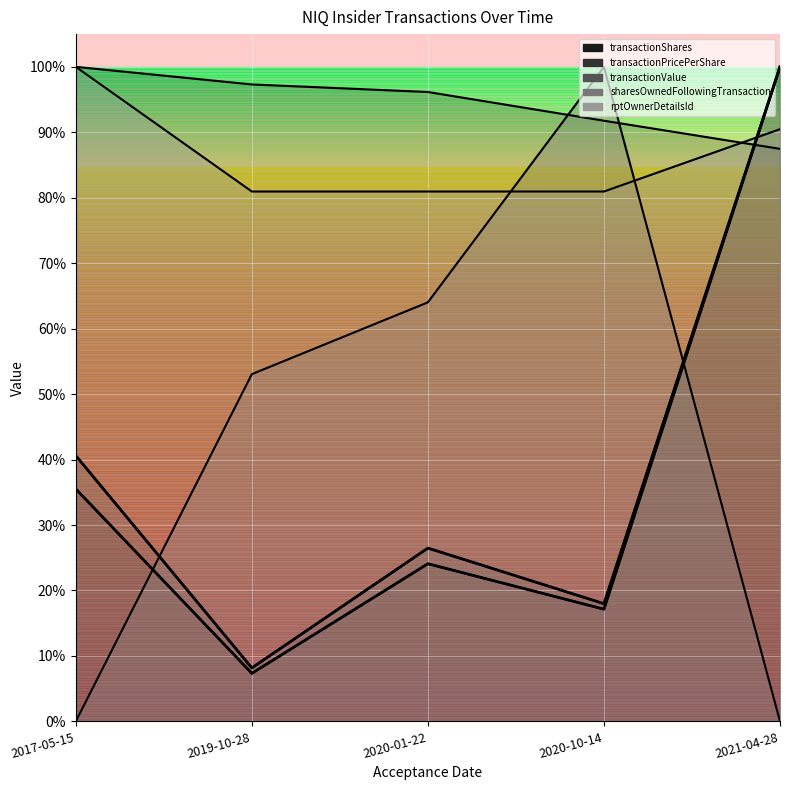

What is the difference between the second highest and second lowest values in the rptOwnerDetailsId series?

0.1